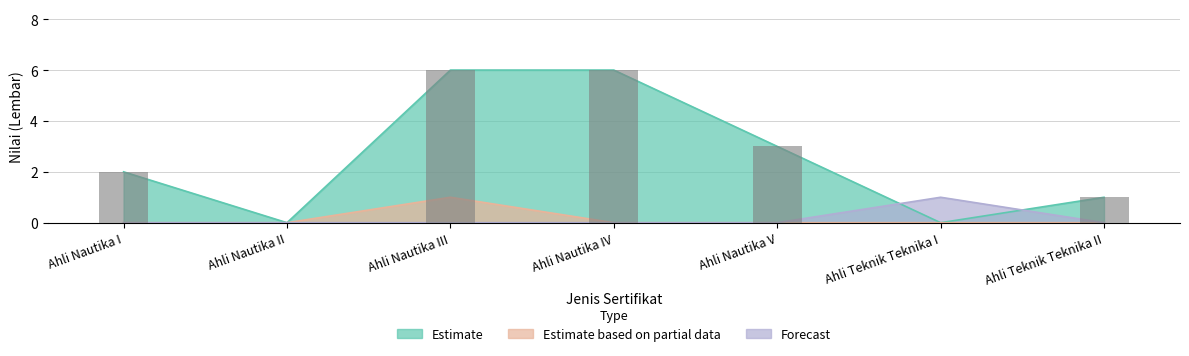

At which category does the chart reach its minimum across all series?

Ahli Nautika II